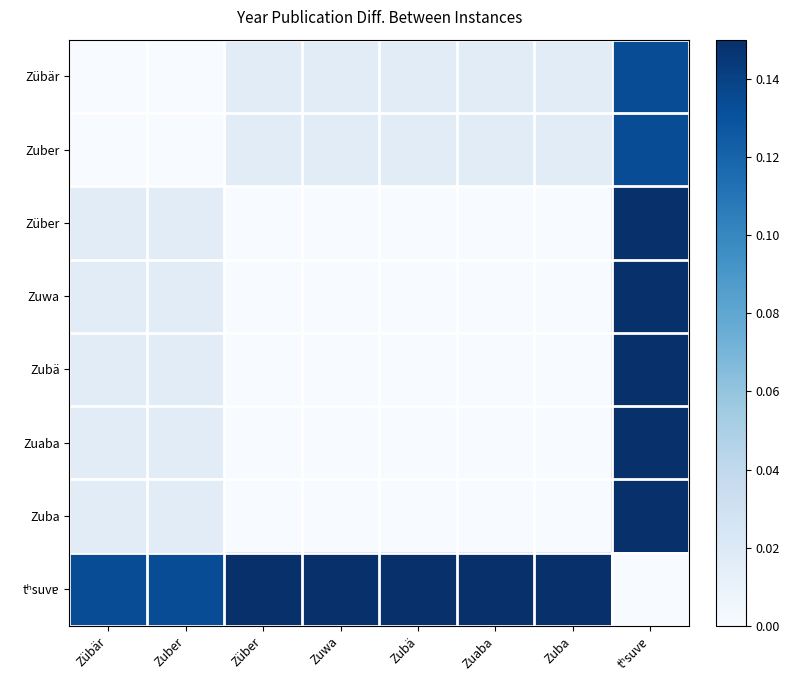

Which has a higher value, Zuwa or tʰsuvɐ?

tʰsuvɐ